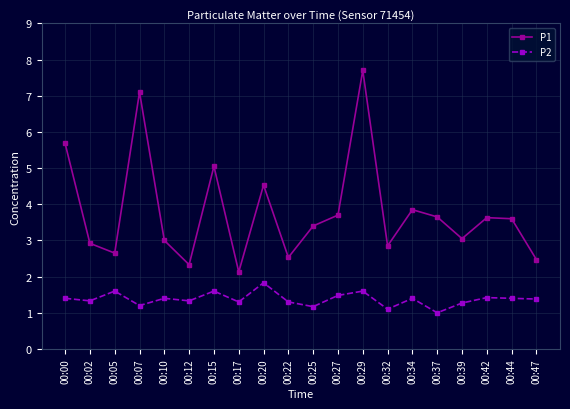

At 00:00, list the series in order from largest to smallest.

P1, P2